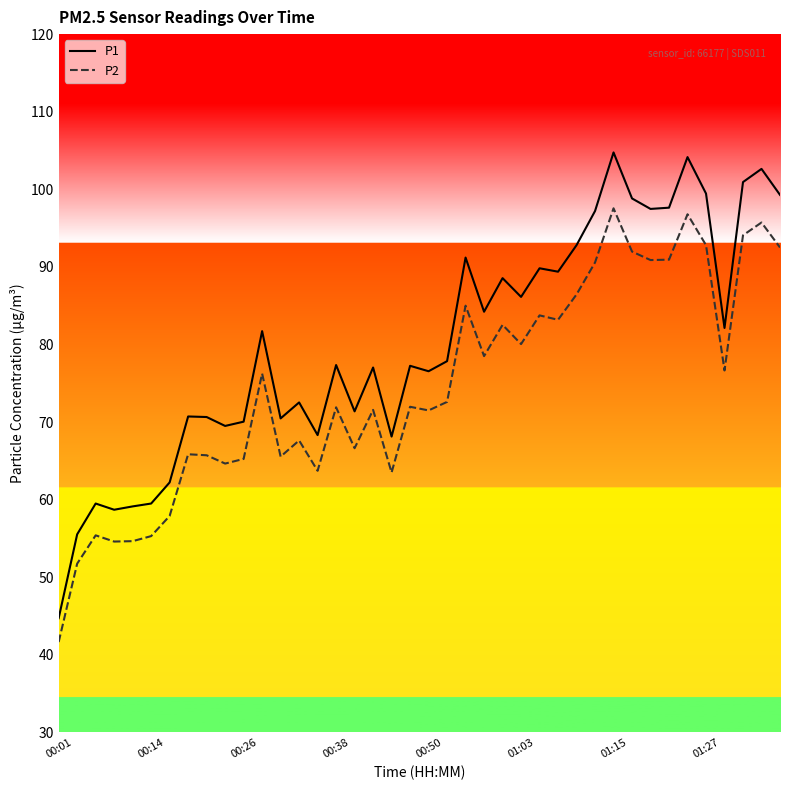

True or false: P1 and P2 cross at least once.

False